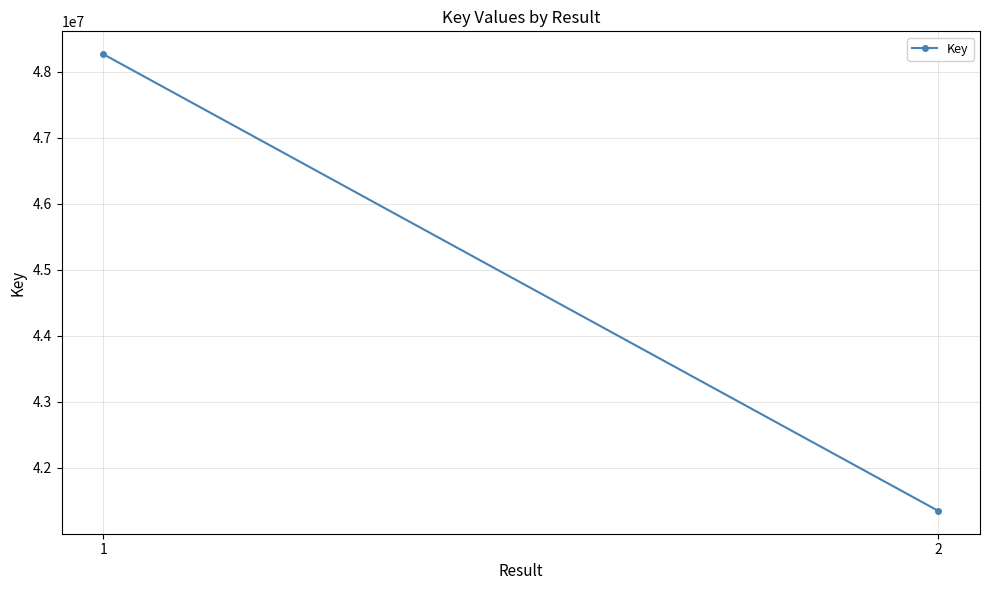

Reading left to right, transcribe all the data shown in this chart.

48266367	41347310